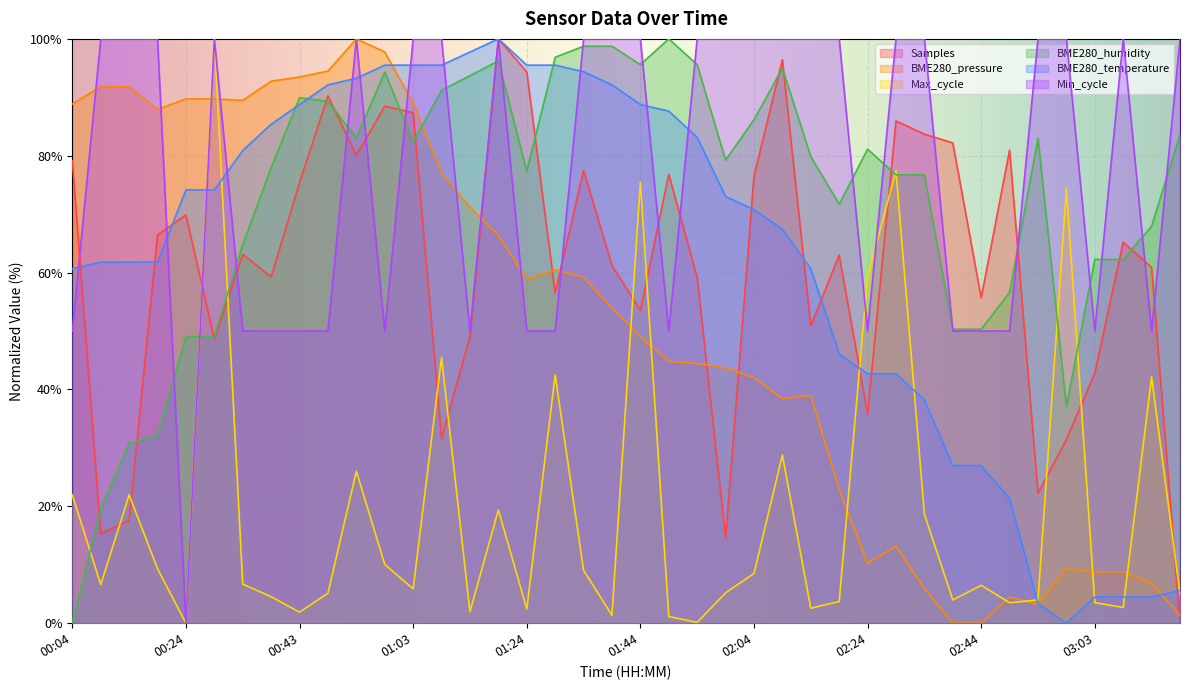

Between 00:14 and 02:04, which is larger?

02:04